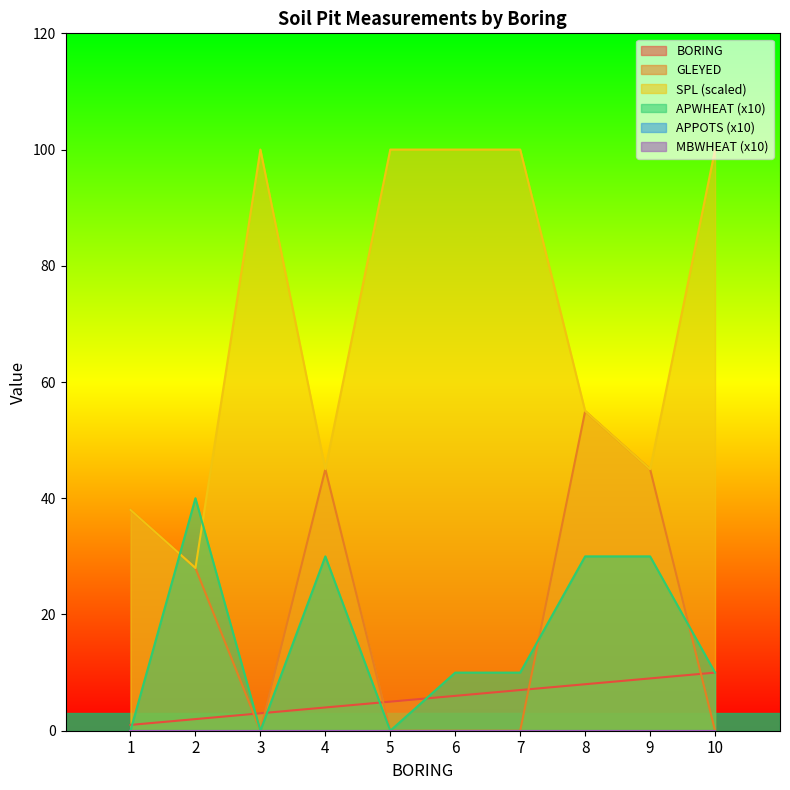

Which series ends up on top after the final intersection of BORING and APWHEAT?

APWHEAT